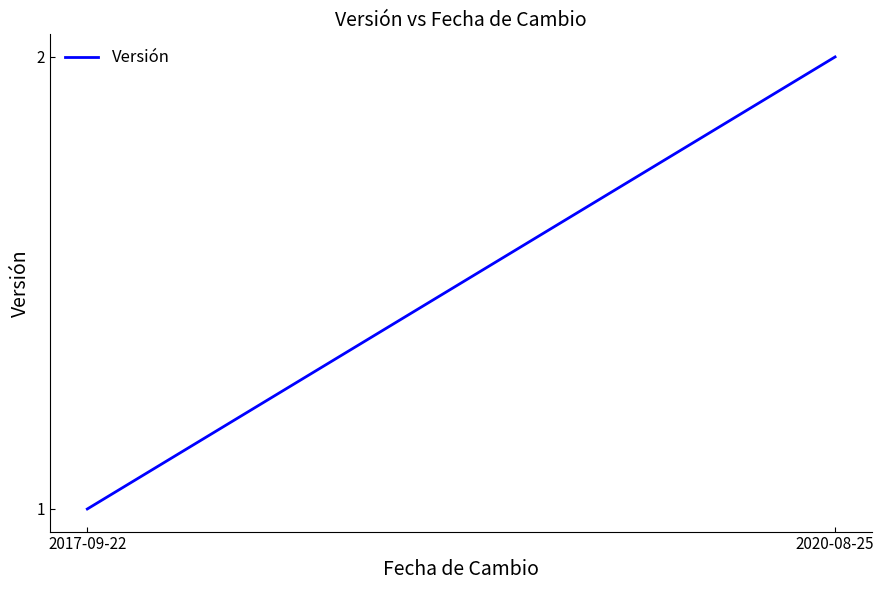

Rank the categories by value from lowest to highest.

2017-09-22, 2020-08-25